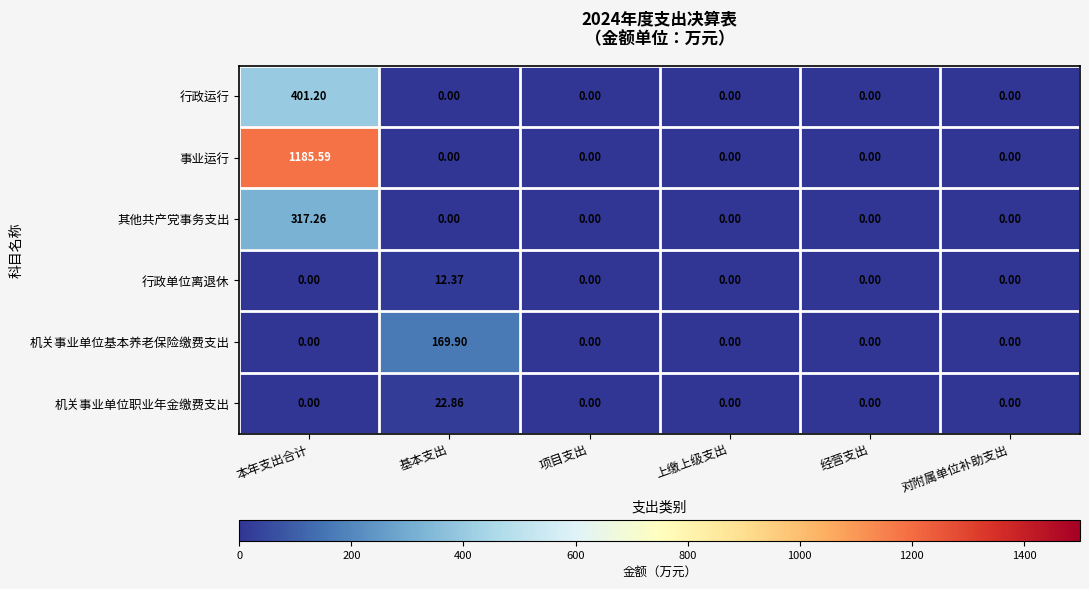

Is the value of 其他共产党事务支出 at 本年支出合计 greater than the value of 机关事业单位职业年金缴费支出 at 基本支出?

Yes